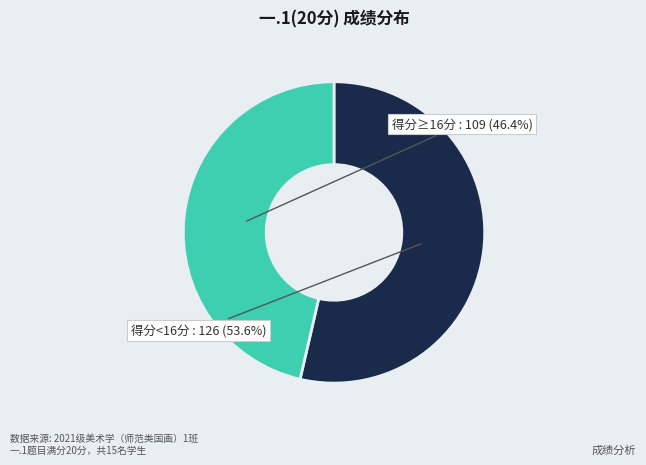

Is there a majority slice in this chart?

Yes